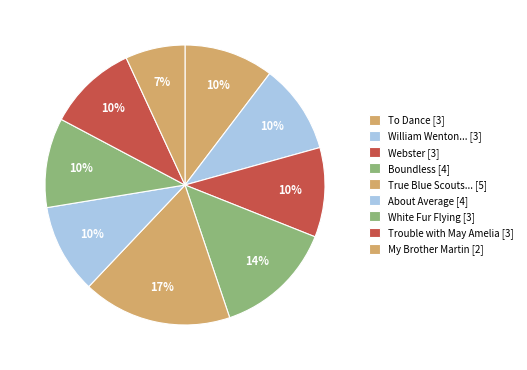

Count the number of slices in the pie.

9